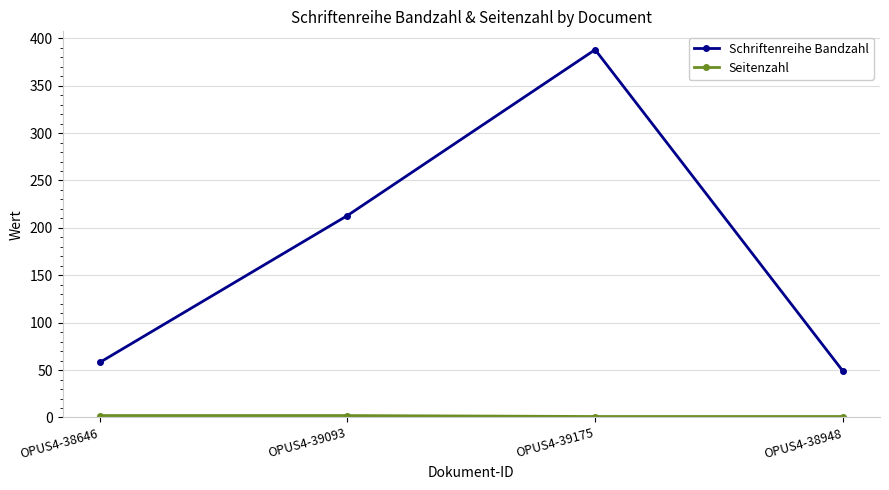

In Schriftenreihe Bandzahl, how many points are higher than both neighbors (excluding endpoints)?

1